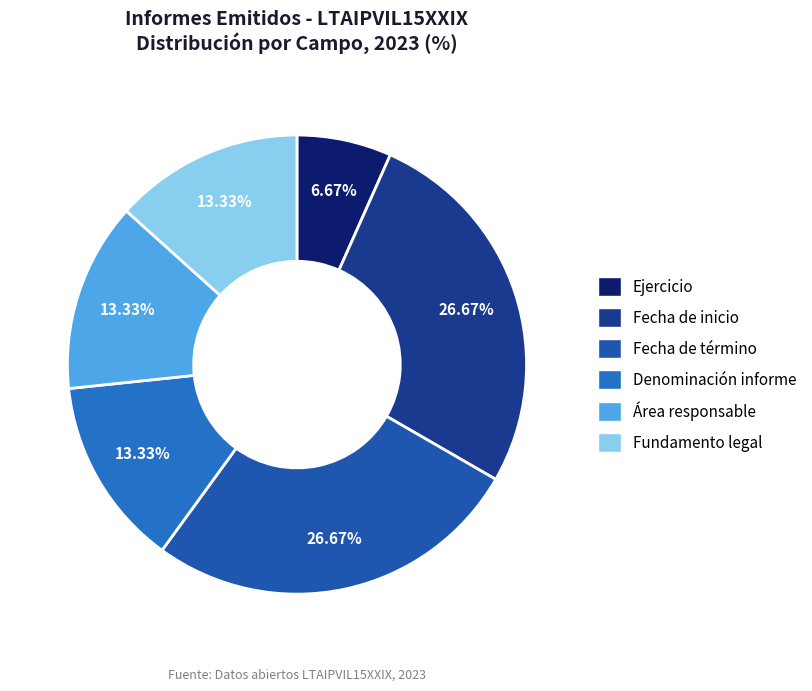

Combined, what portion of the pie is Fecha de término and Ejercicio?

33.3%